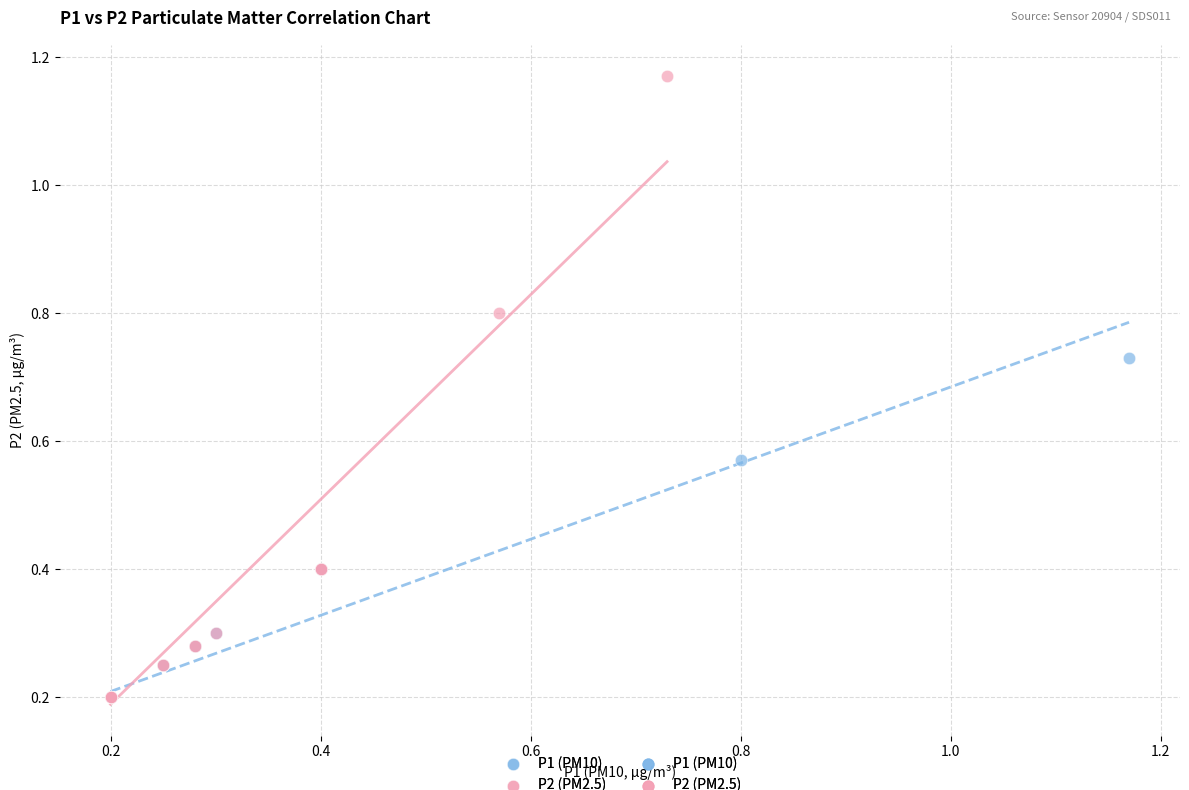

Which series contains the highest Y value?

P2 (PM2.5)